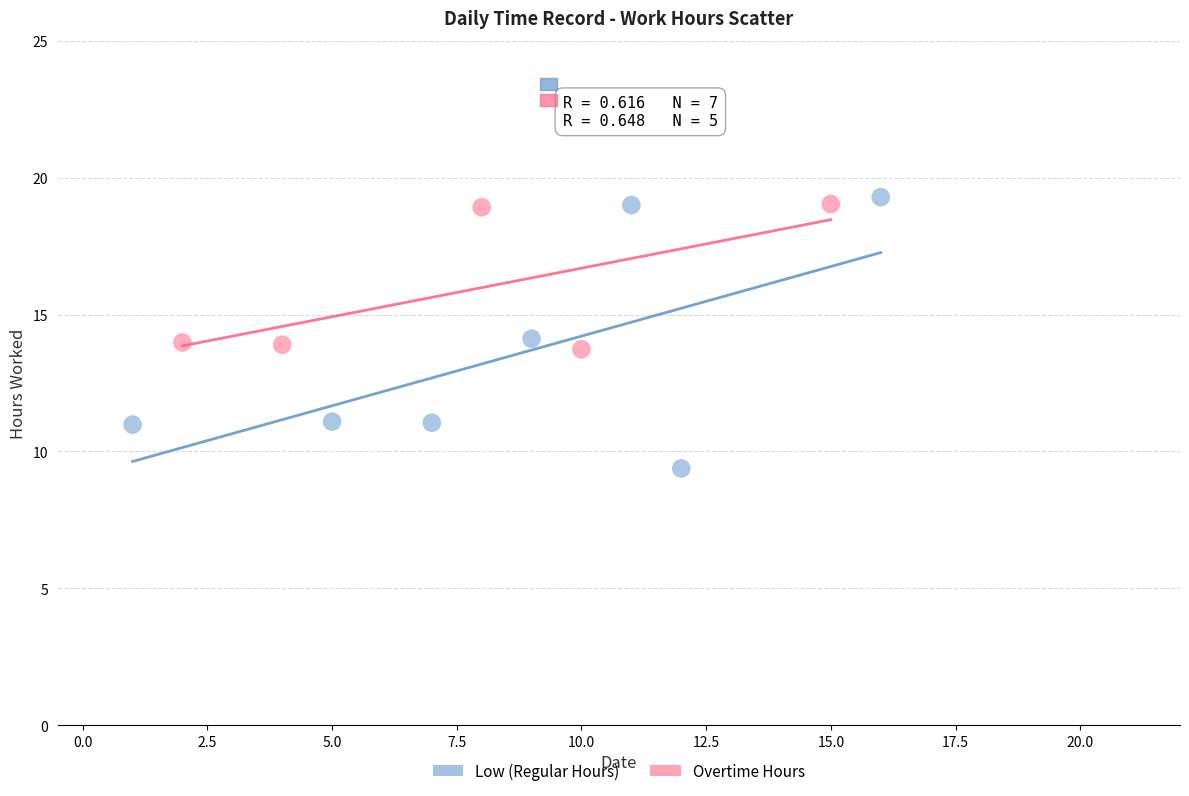

Which series reaches the minimum Y coordinate?

Low (Regular Hours)